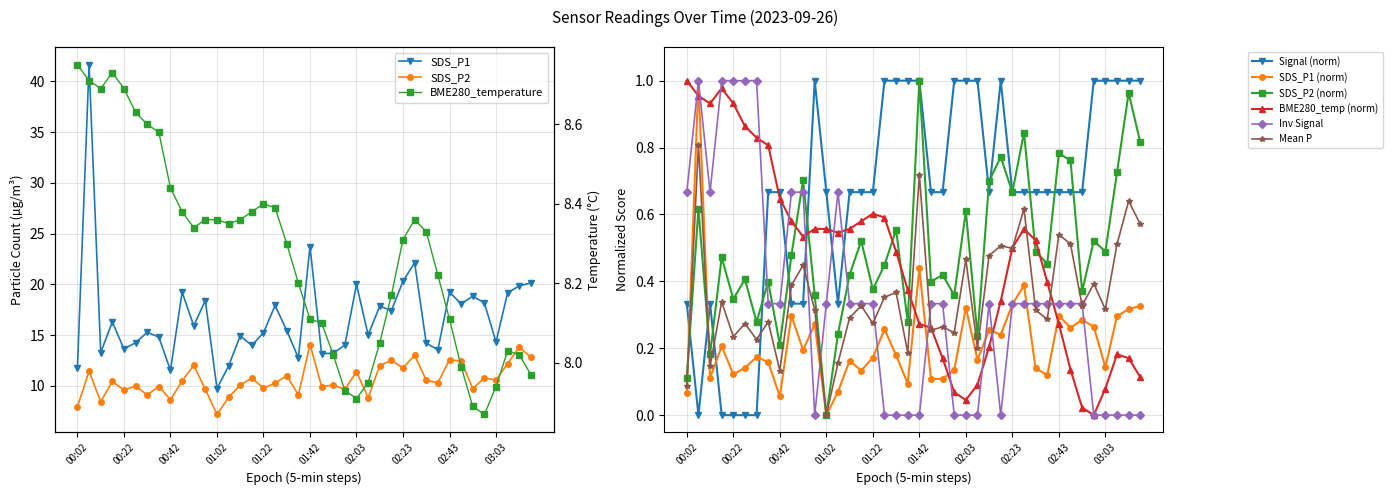

The value of SDS_P2 (norm) at 00:42 is 0.3. True or false?

False